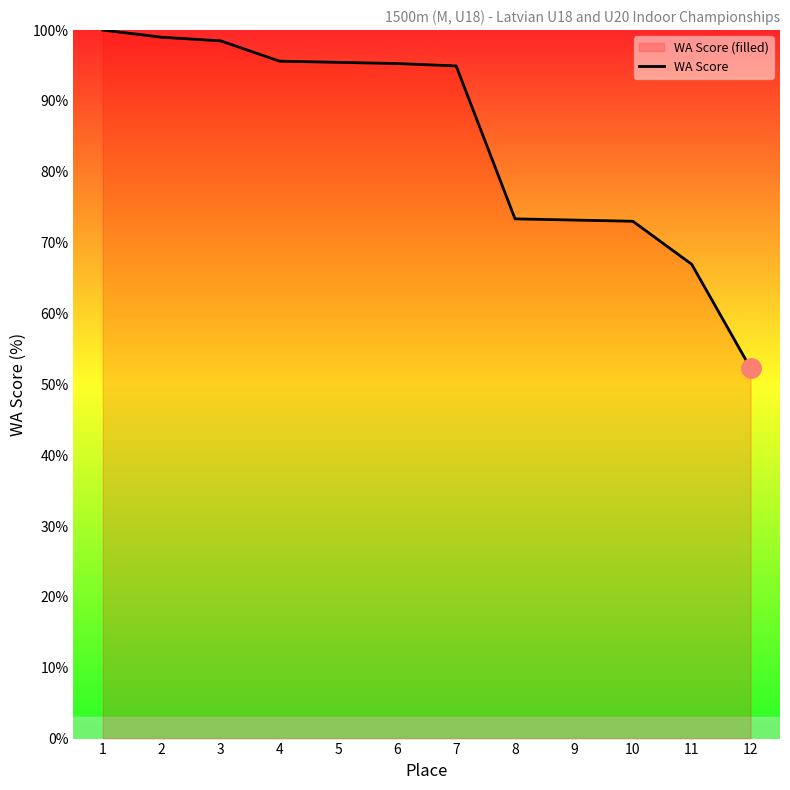

What is the change in value from 6 to 11?

-28.3